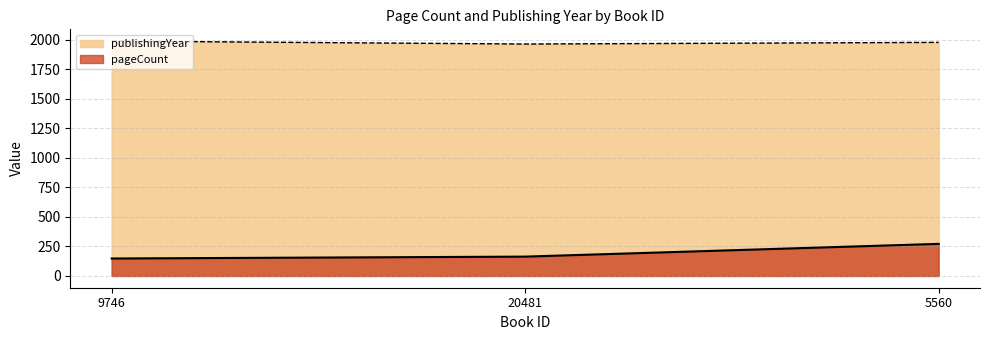

Which series has the largest total across all categories?

publishingYear